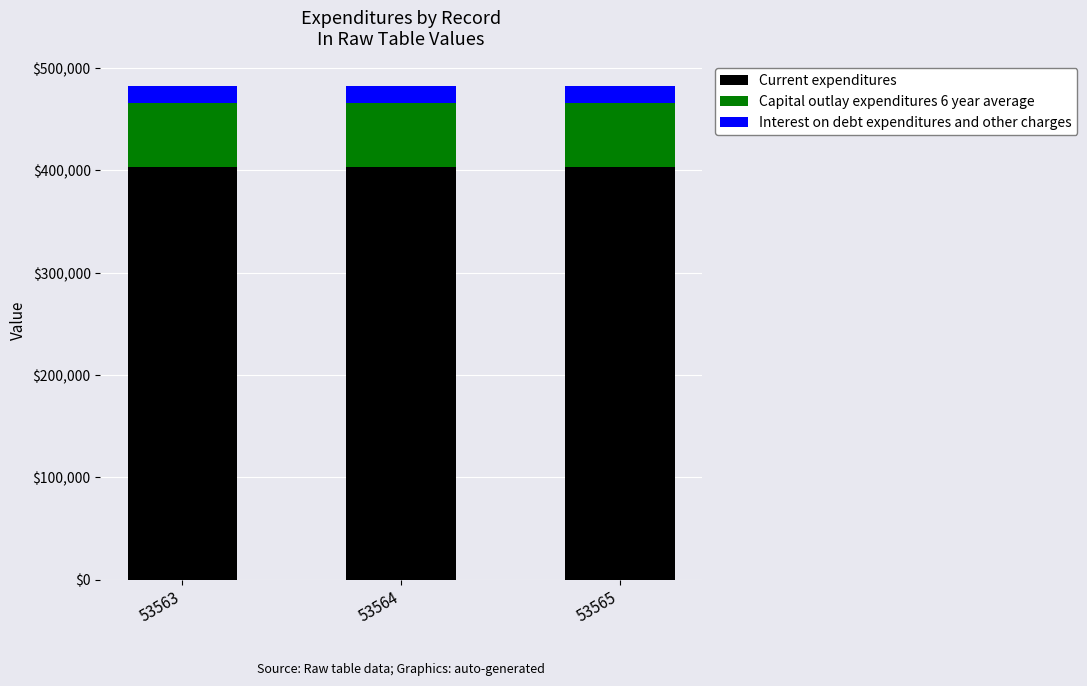

The Current expenditures series shows 657401 at 53565. True or false?

False